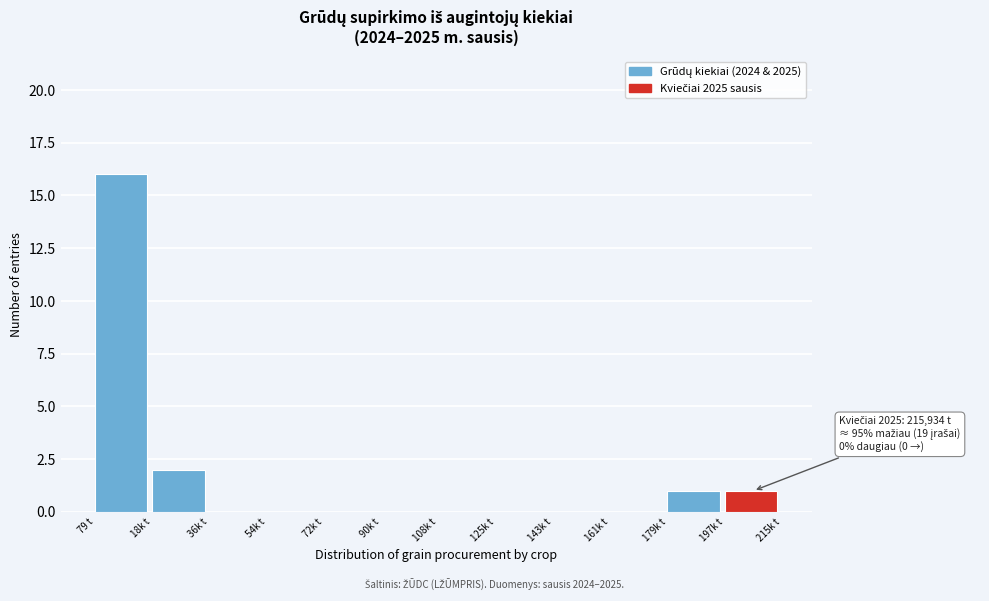

Reading left to right, list all the values displayed in this chart.

79 t=16	18k t=2	36k t=0	54k t=0	72k t=0	90k t=0	108k t=0	125k t=0	143k t=0	161k t=0	179k t=1	197k t=1